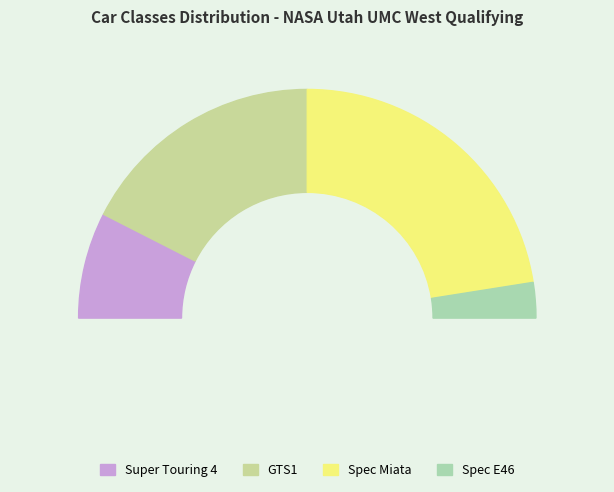

How many segments does this pie chart have?

4